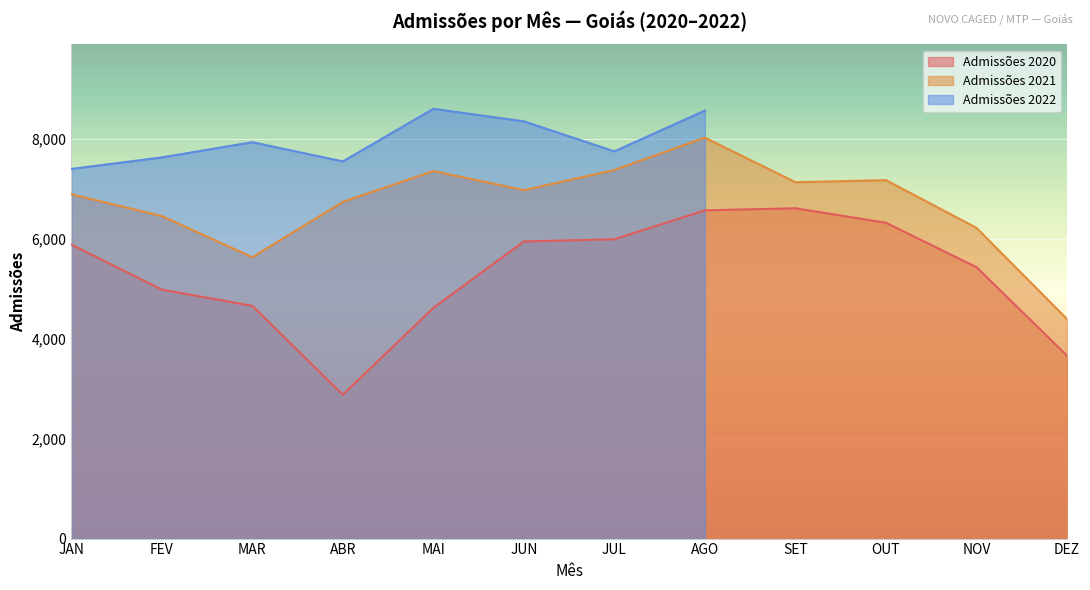

What position from the right is MAR?

10